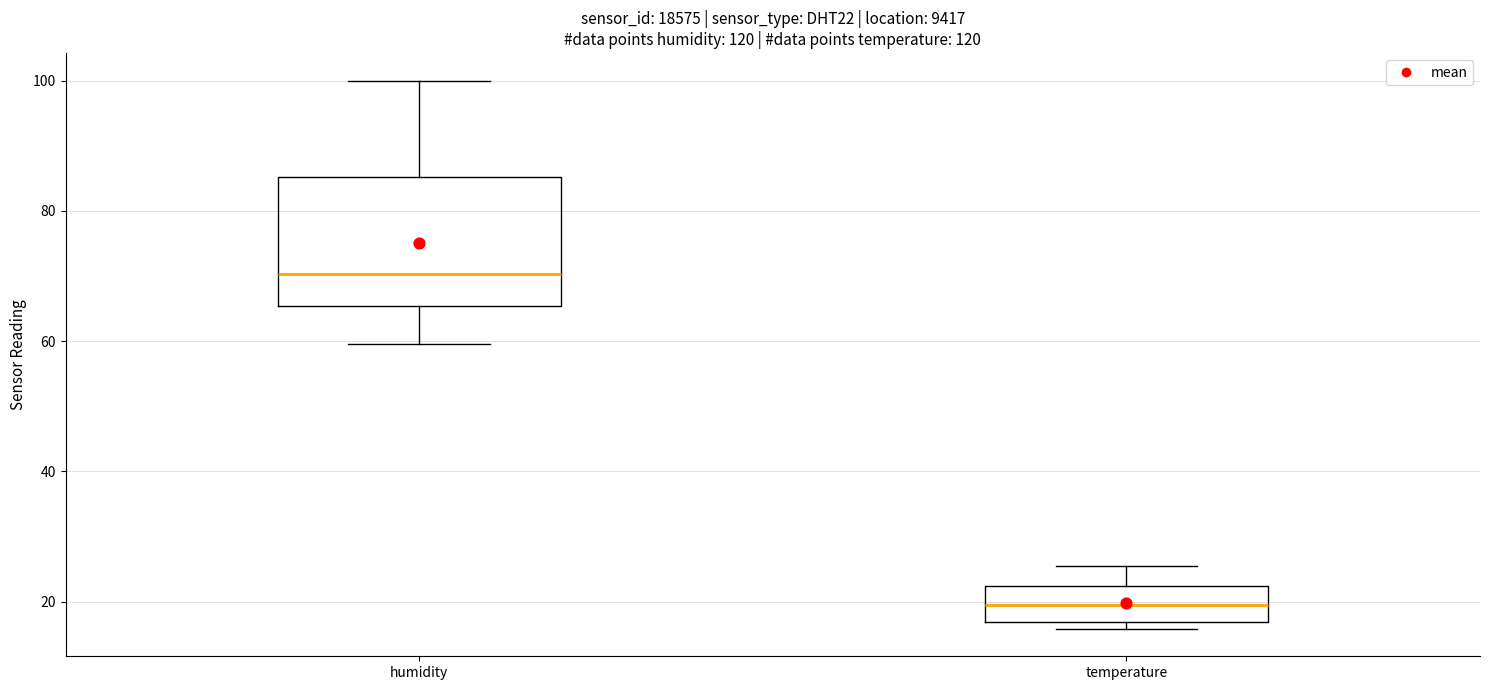

Reading left to right, read every box against the y-axis: the position of its median line, the range the box covers, and the ends of its whiskers. The values are not printed on the chart, so give them approximately, as read against the axis.

humidity: median 70, box 66 to 86, whiskers 60 to 100
temperature: median 20, box 16 to 22, whiskers 16 (just below the box's lower edge) to 26